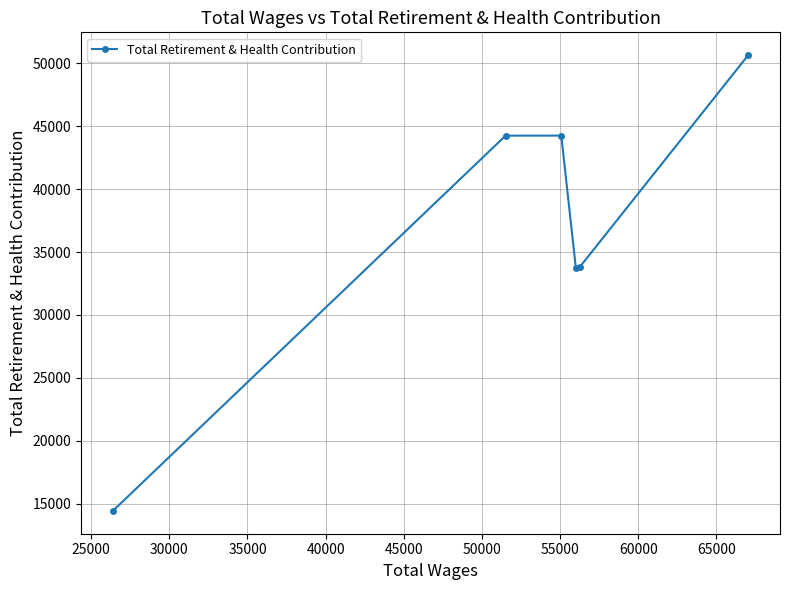

How many lines are shown in the chart?

1